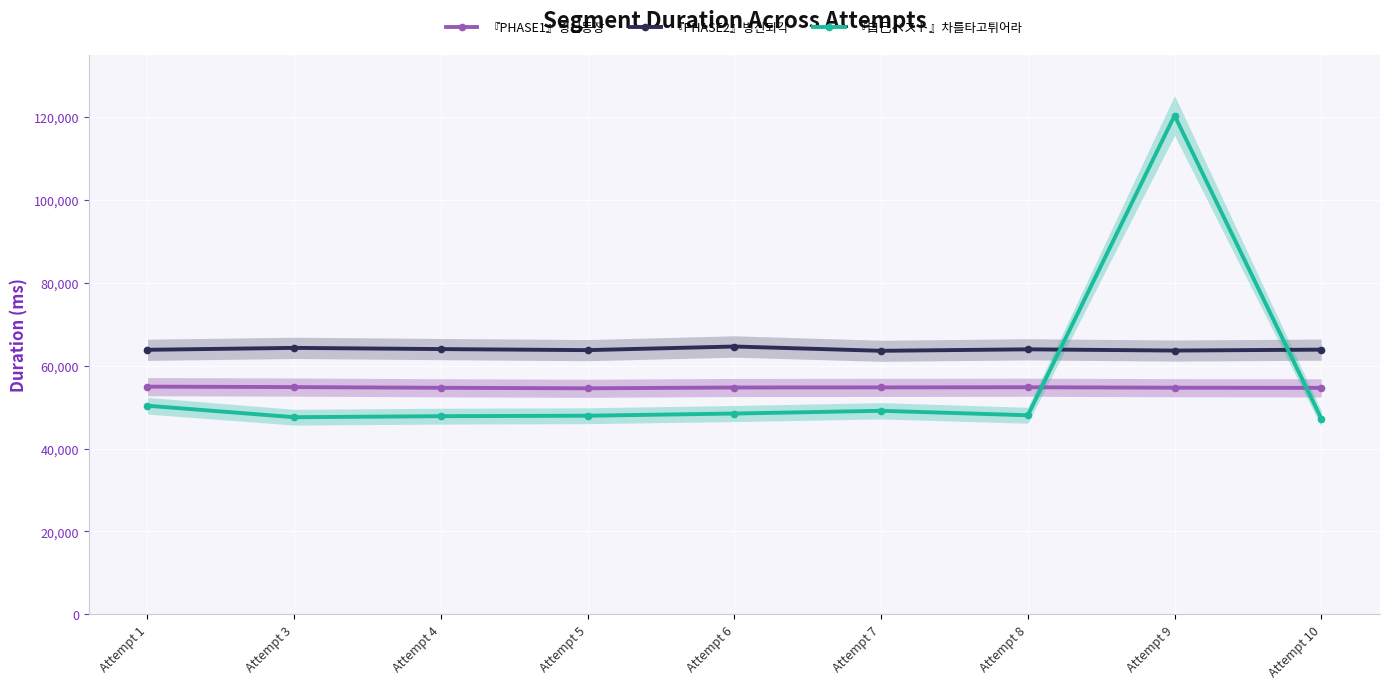

Where does the 『自己ベスト』차를타고튀어라 series first go above 48020?

Attempt 1